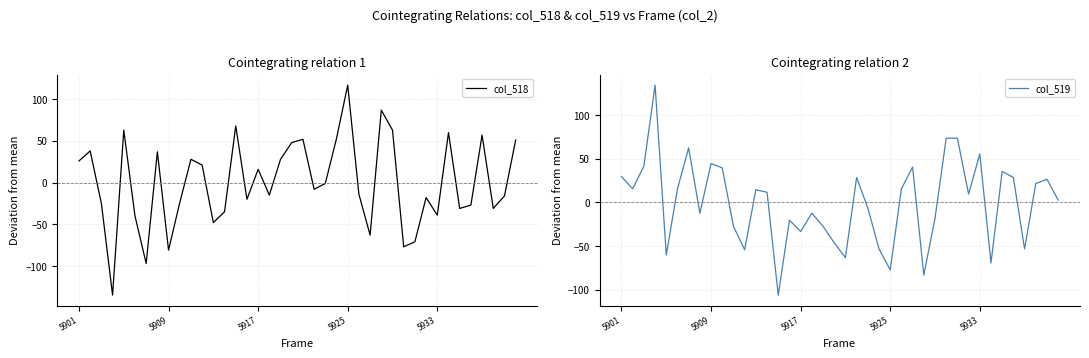

What are all the series names shown in the legend?

col_518, col_519